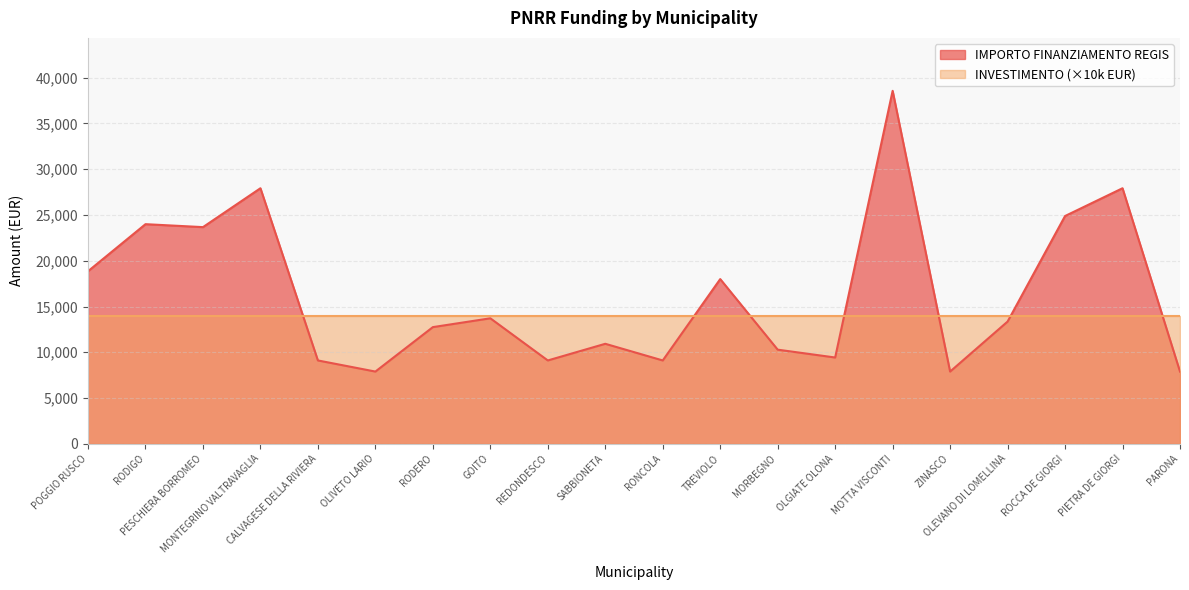

Rank the categories by value from highest to lowest.

MOTTA VISCONTI, MONTEGRINO VALTRAVAGLIA, PIETRA DE GIORGI, ROCCA DE GIORGI, RODIGO, PESCHIERA BORROMEO, POGGIO RUSCO, TREVIOLO, GOITO, OLEVANO DI LOMELLINA, RODERO, SABBIONETA, MORBEGNO, OLGIATE OLONA, CALVAGESE DELLA RIVIERA, REDONDESCO, RONCOLA, OLIVETO LARIO, ZINASCO, PARONA